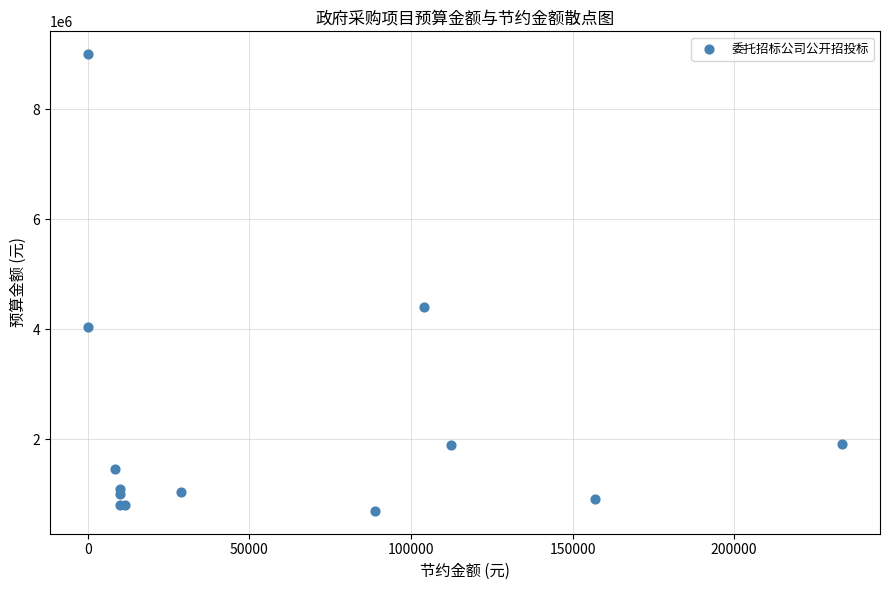

What Y value in the scatter plot is closest to 4852400?

4402500.0